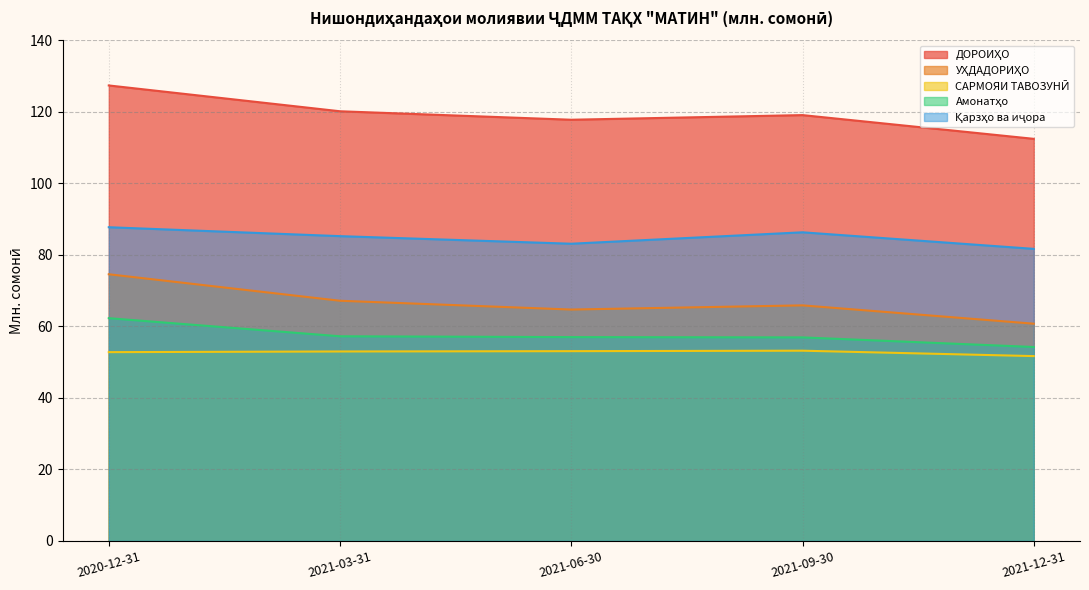

What is the difference between the maximum and minimum values in the ДОРОИҲО series?

14.9